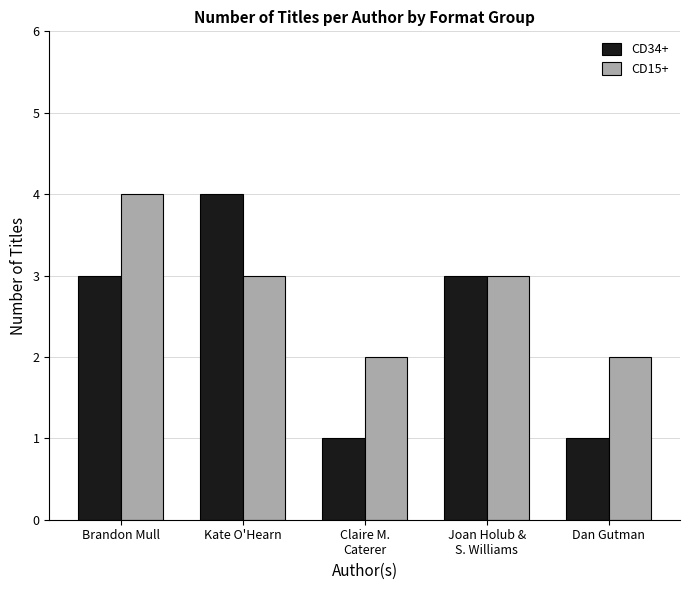

Reading right to left, list all the values displayed in this chart.

CD34+: 1	3	1	4	3
CD15+: 2	3	2	3	4